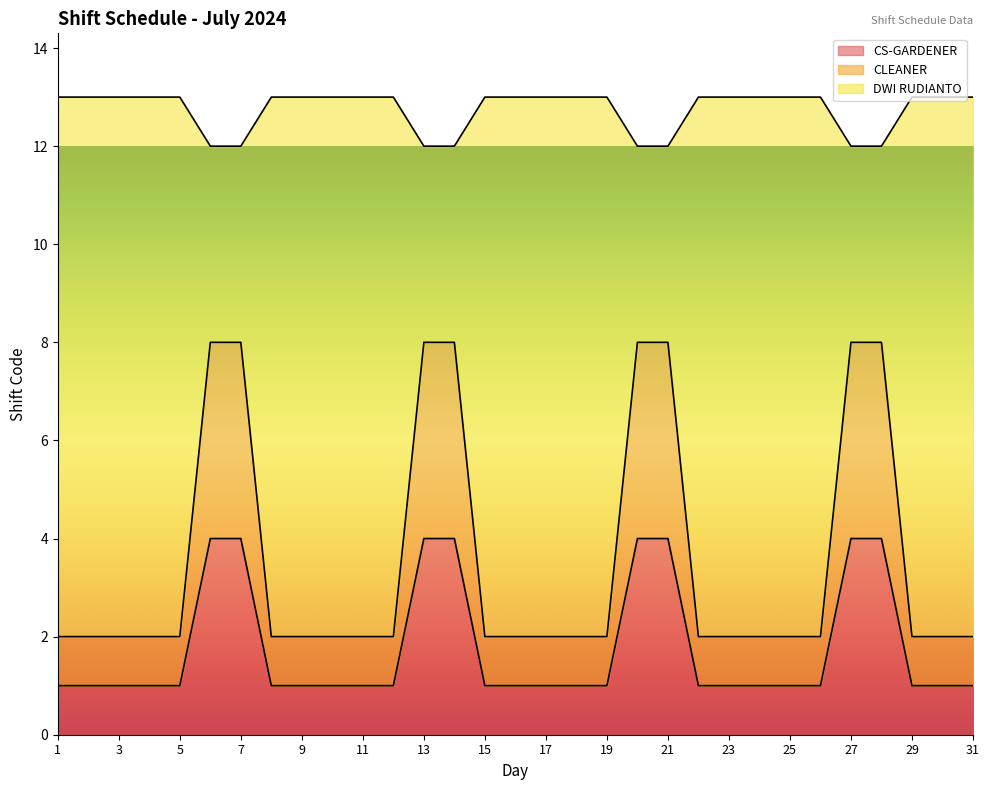

The DWI RUDIANTO series shows 7 at 11. True or false?

False